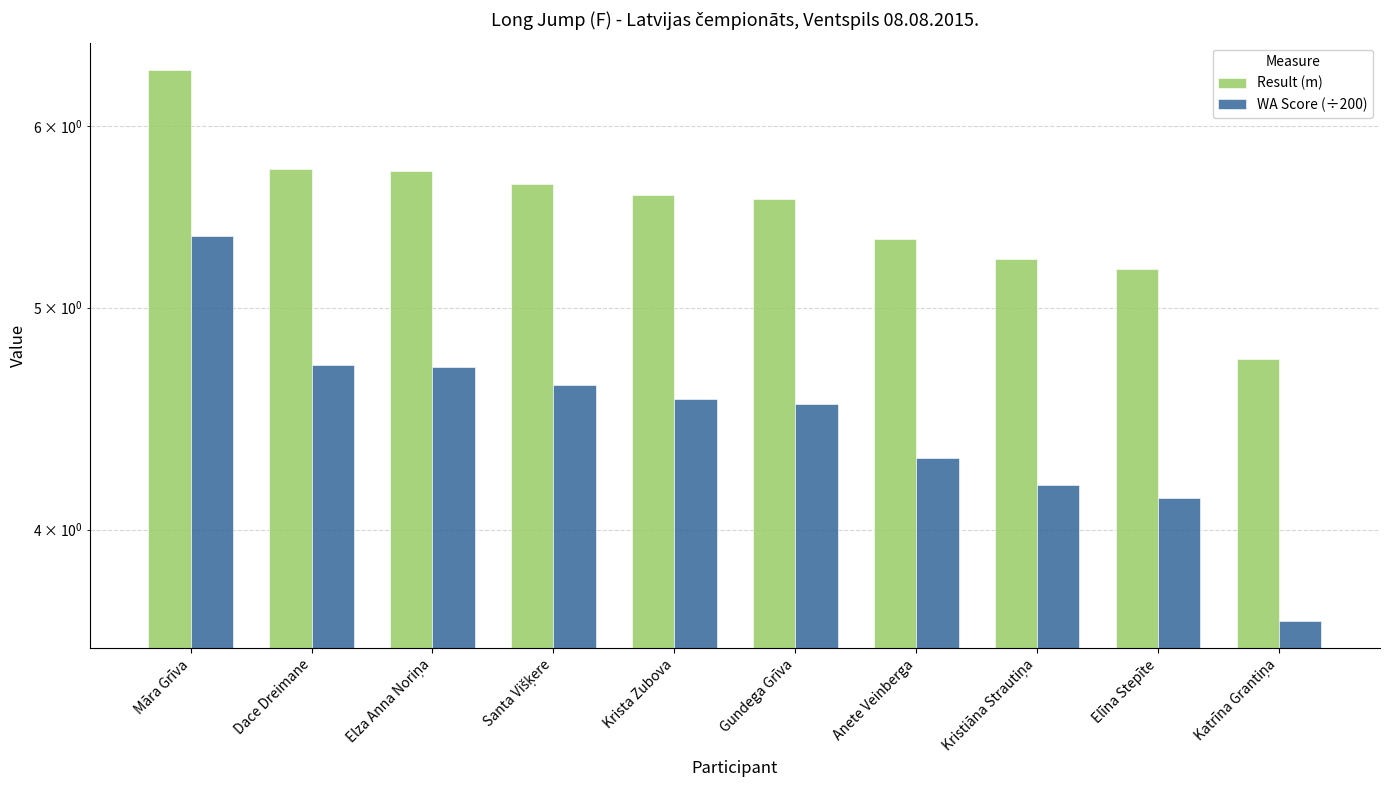

Which category has the highest value in the Result (m) series?

Māra Grīva